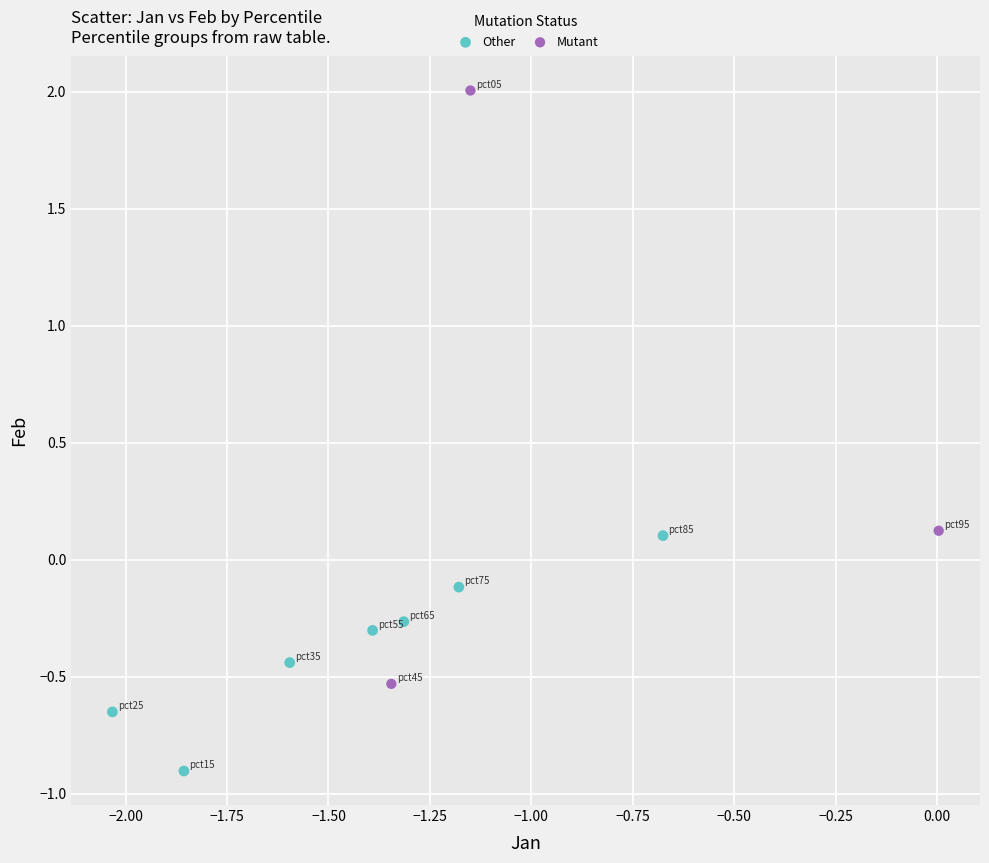

What are all the series names shown in the legend?

Other, Mutant